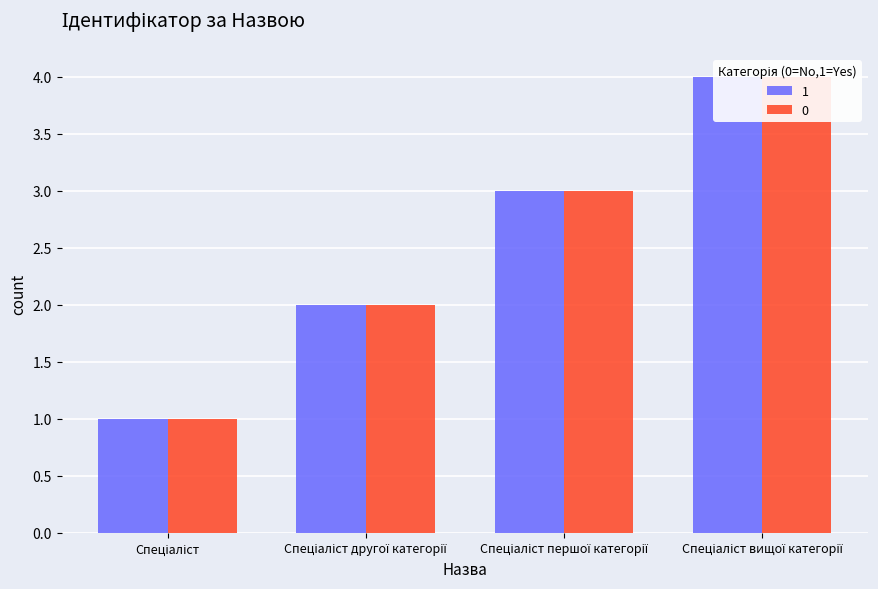

True or false: 0 has a value of 1 at Спеціаліст першої категорії.

False